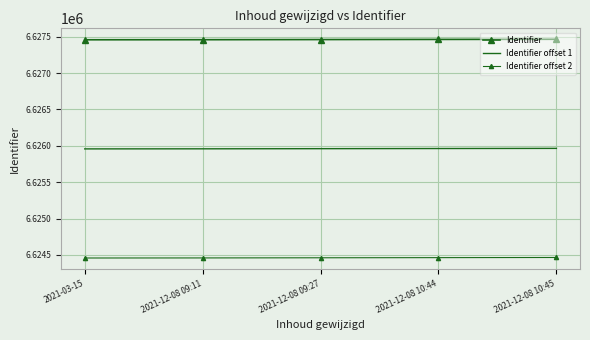

True or false: Identifier and Identifier offset 2 intersect in this chart.

False